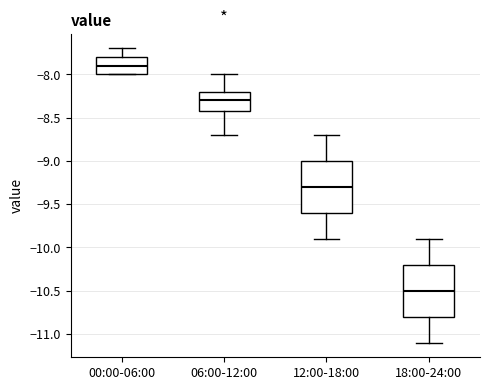

Reading left to right, read every box against the y-axis: the position of its median line, the range the box covers, and the ends of its whiskers. The values are not printed on the chart, so give them approximately, as read against the axis.

00:00-06:00: median -7.9, box -8.0 to -7.8, whiskers -8.0 to -7.7
06:00-12:00: median -8.3, box -8.4 to -8.2, whiskers -8.7 to -8.0
12:00-18:00: median -9.3, box -9.6 to -9.0, whiskers -9.9 to -8.7
18:00-24:00: median -10.5, box -10.8 to -10.2, whiskers -11.1 to -9.9